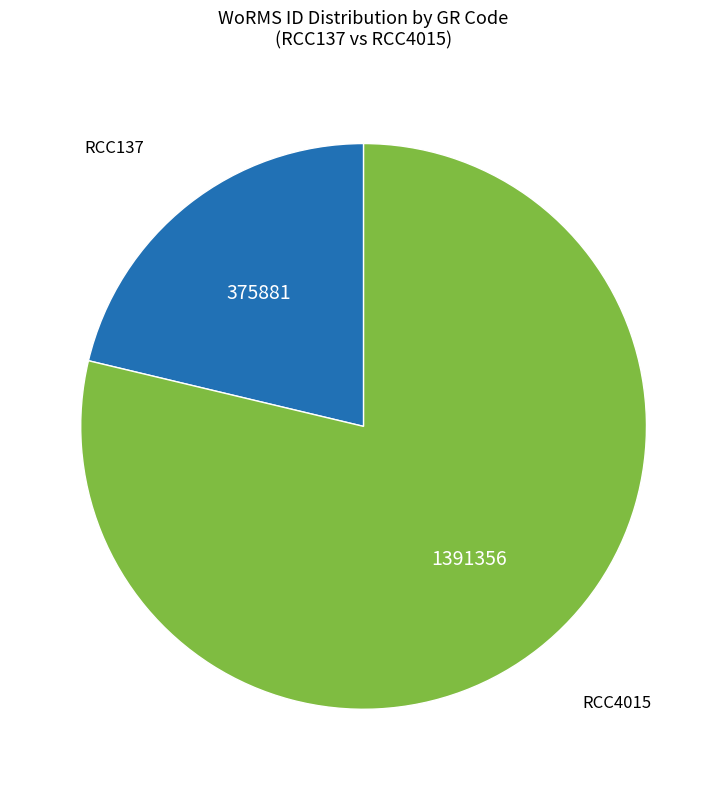

Is there any slice that represents more than half of the pie?

Yes